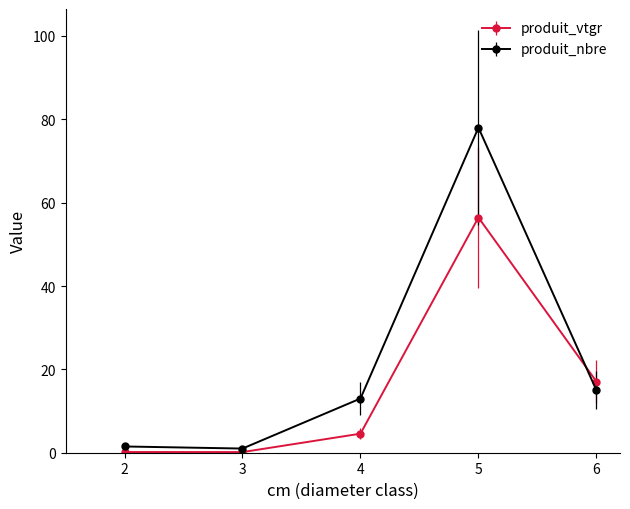

What is the value of the produit_vtgr point at the 5th from the left?

17.1